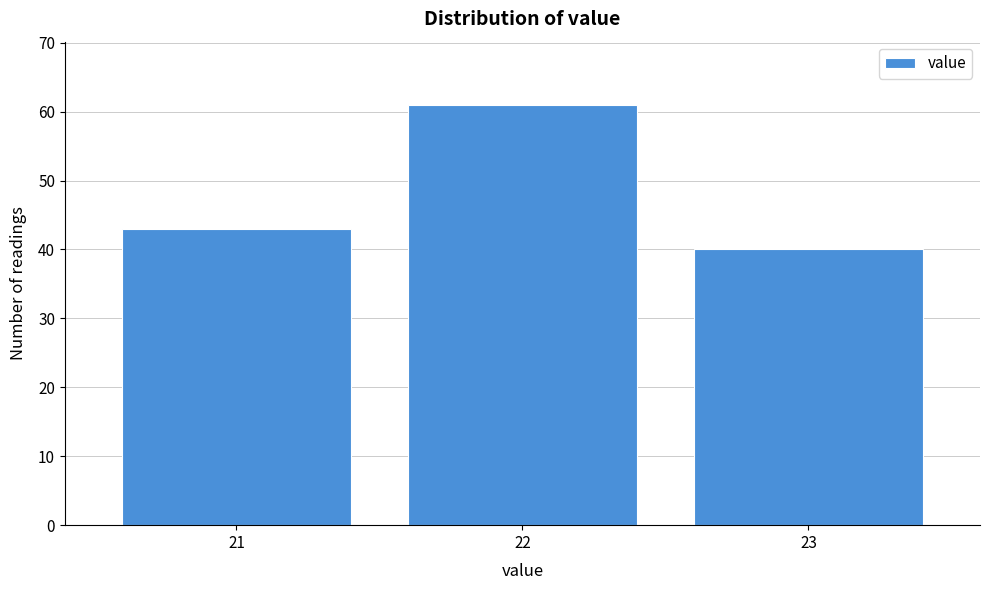

Reading left to right, what are all the values shown in this chart?

21=43	22=61	23=40